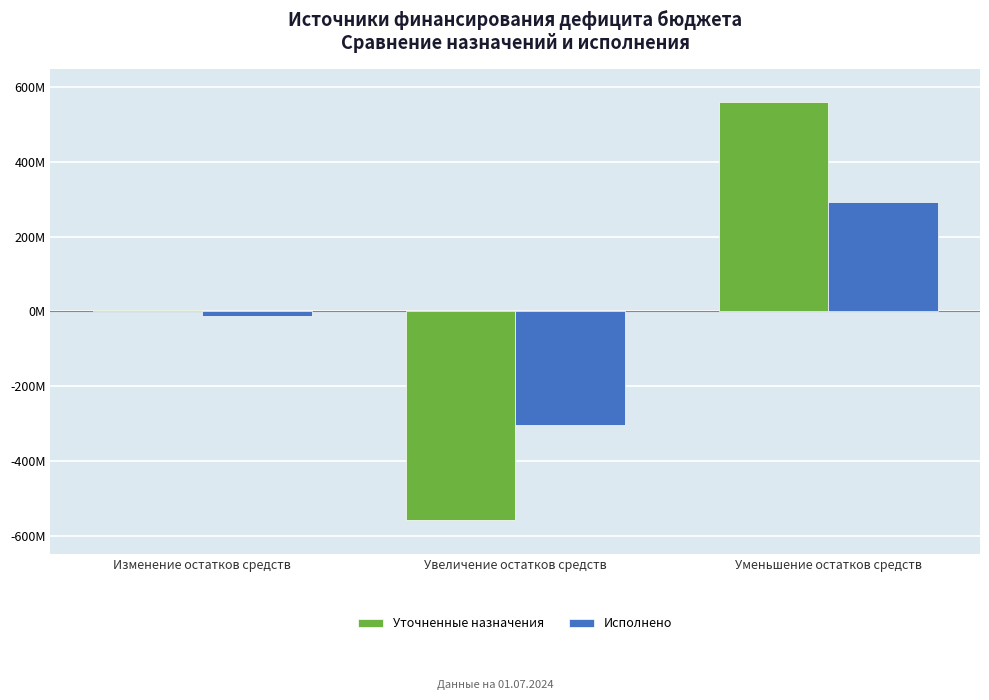

What are all the series names shown in the legend?

Уточненные назначения, Исполнено